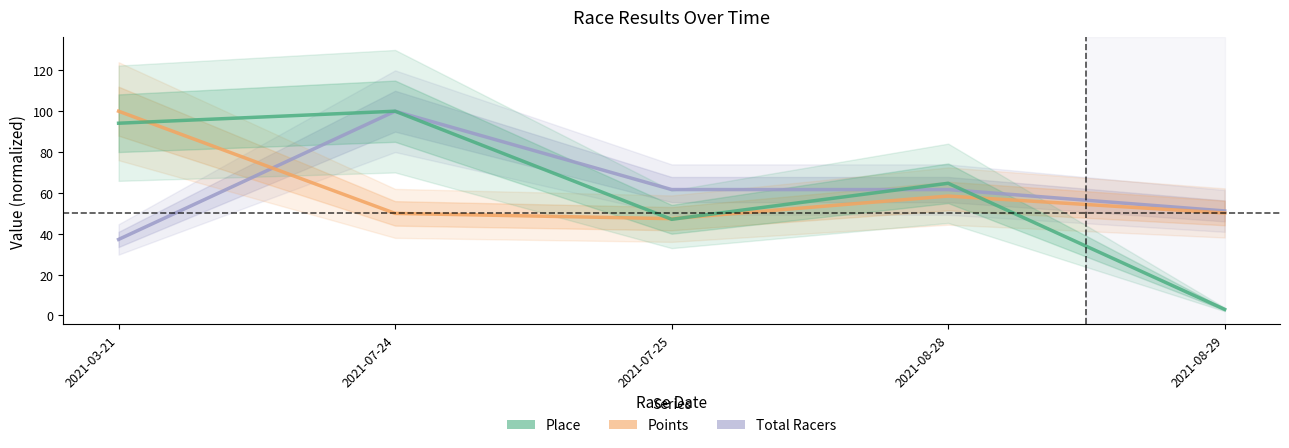

List the labels in order of Total Racers value, largest first.

2021-07-24, 2021-07-25, 2021-08-28, 2021-08-29, 2021-03-21